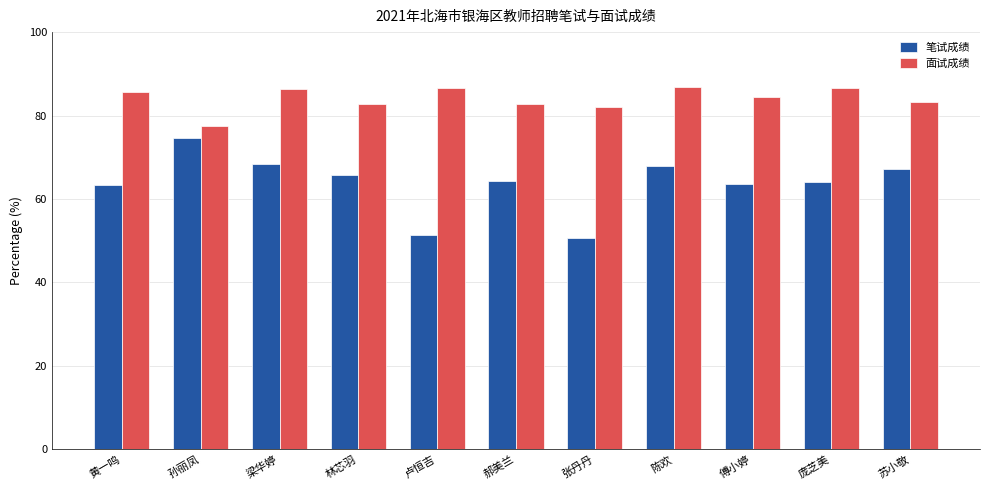

What is the spread (max minus min) of values at 卢恒吉?

35.2